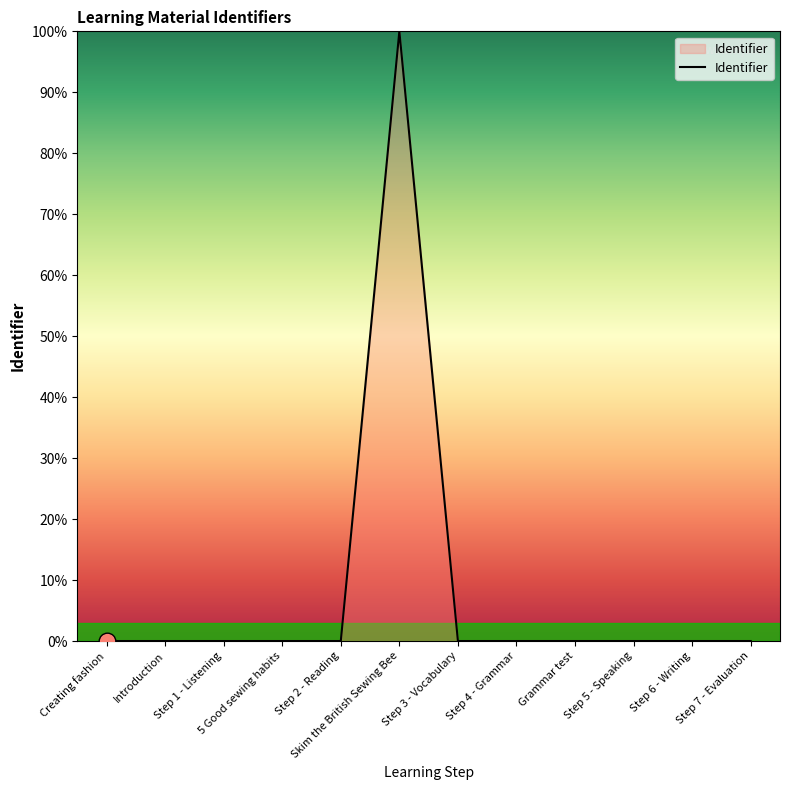

What is the greatest value displayed?

100.0